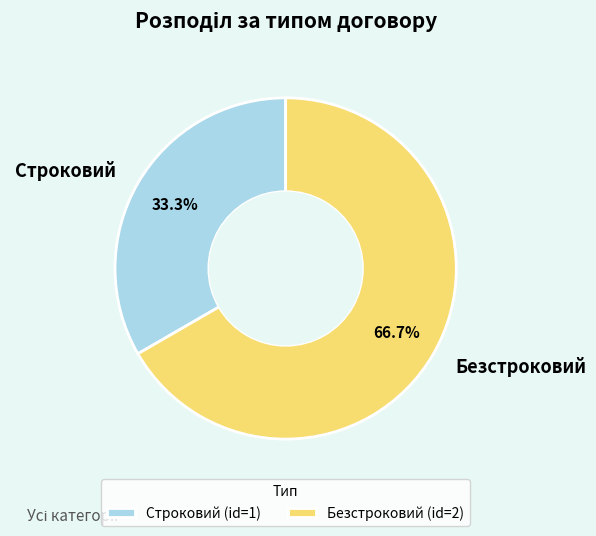

Which slice is the largest?

Безстроковий